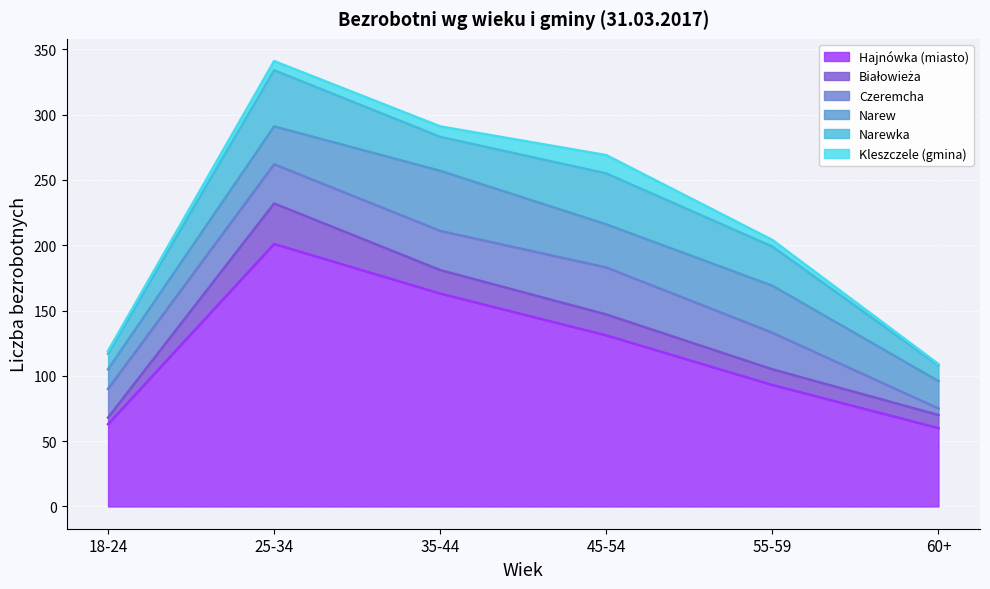

Reading left to right, extract all data points from this chart.

Hajnówka (miasto): 18-24=63	25-34=201	35-44=163	45-54=131	55-59=93	60+=60
Białowieża: 18-24=5	25-34=31	35-44=18	45-54=16	55-59=12	60+=10
Czeremcha: 18-24=22	25-34=30	35-44=30	45-54=36	55-59=28	60+=5
Narew: 18-24=15	25-34=29	35-44=46	45-54=33	55-59=36	60+=21
Narewka: 18-24=12	25-34=43	35-44=26	45-54=39	55-59=30	60+=12
Kleszczele (gmina): 18-24=2	25-34=7	35-44=8	45-54=14	55-59=5	60+=1